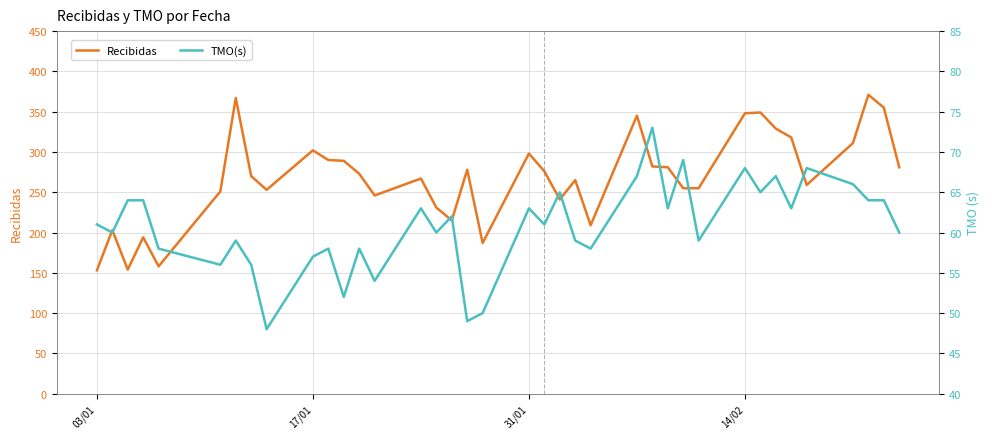

What is the highest value of the Recibidas series?

371